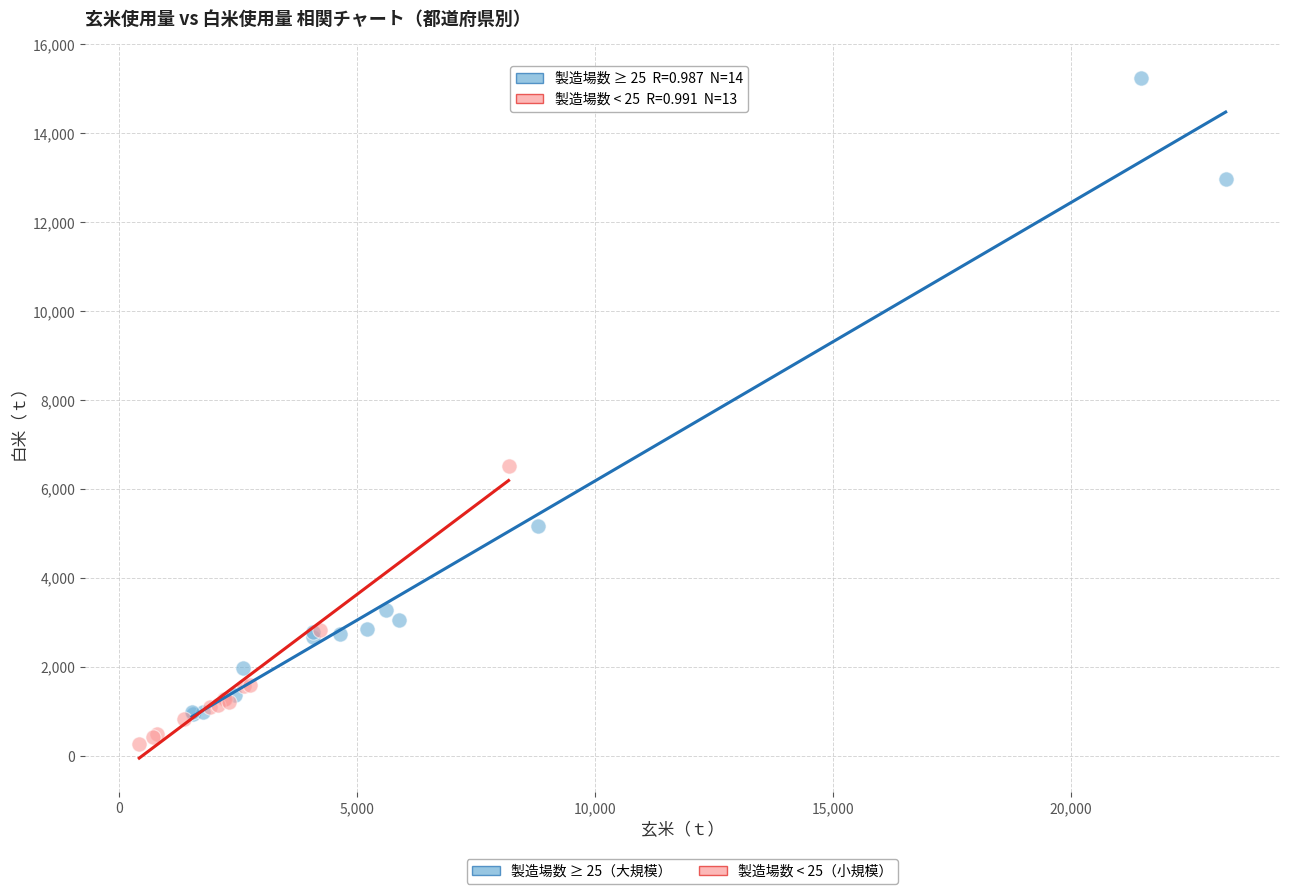

Which series contains the highest Y value?

製造場数 ≥ 25（大規模）